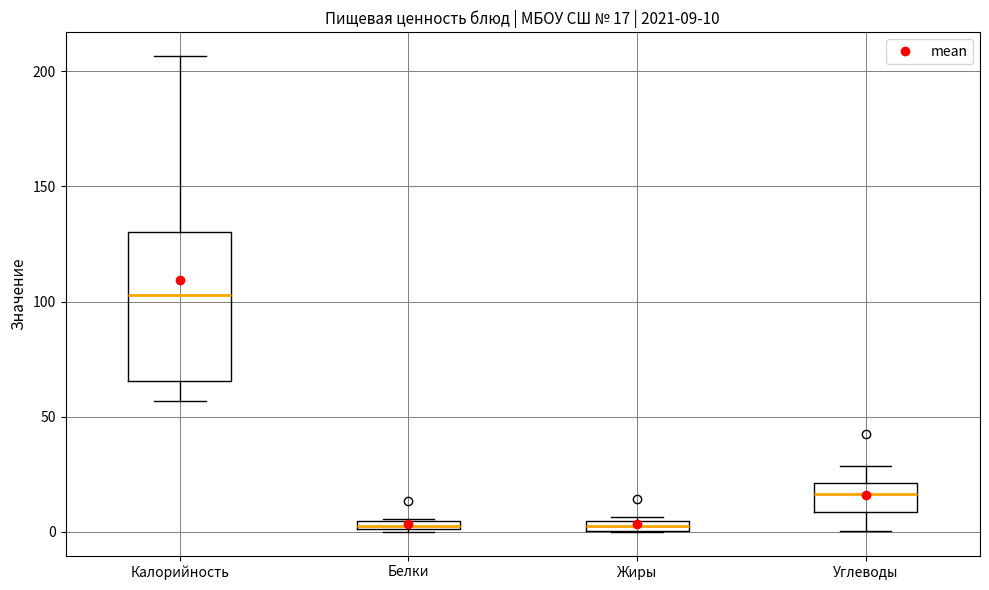

Comparing the boxes themselves (not the whiskers), which one is the tallest?

Калорийность